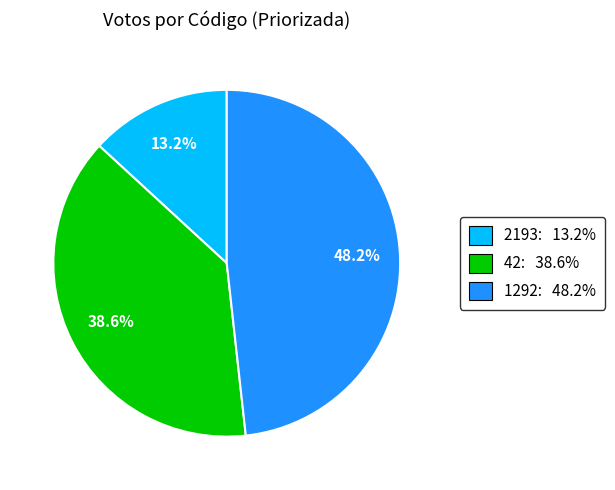

Is it true that 1292 is 48% of the pie?

True